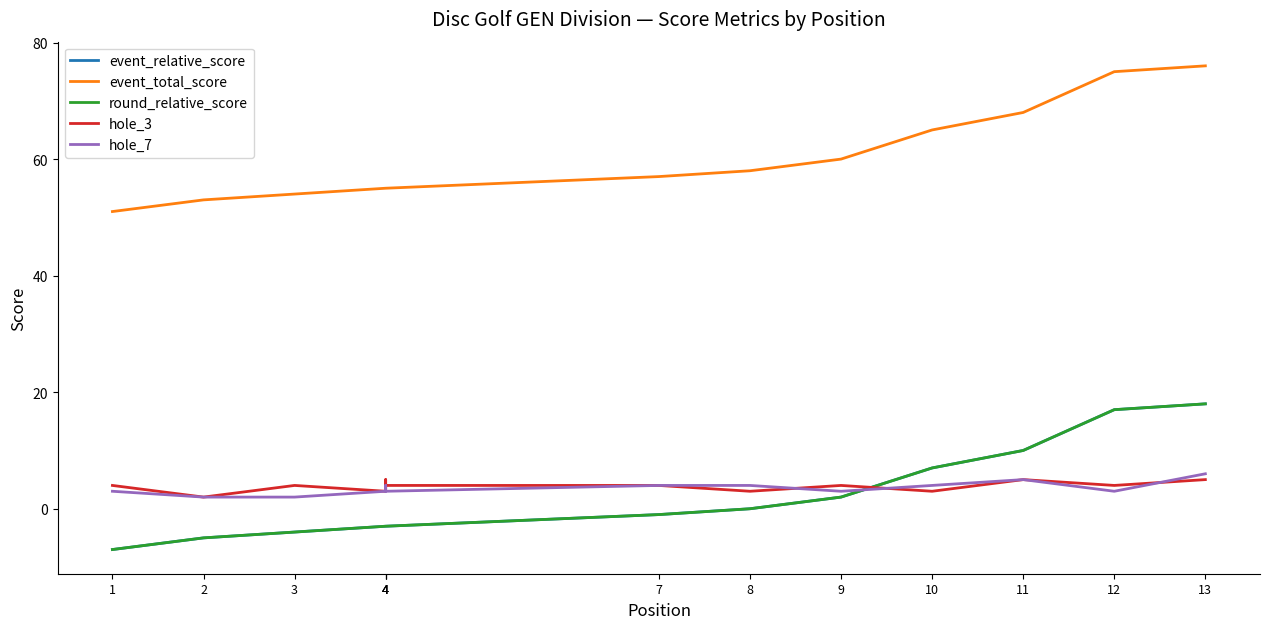

Read the hole_7 value at 8.

4